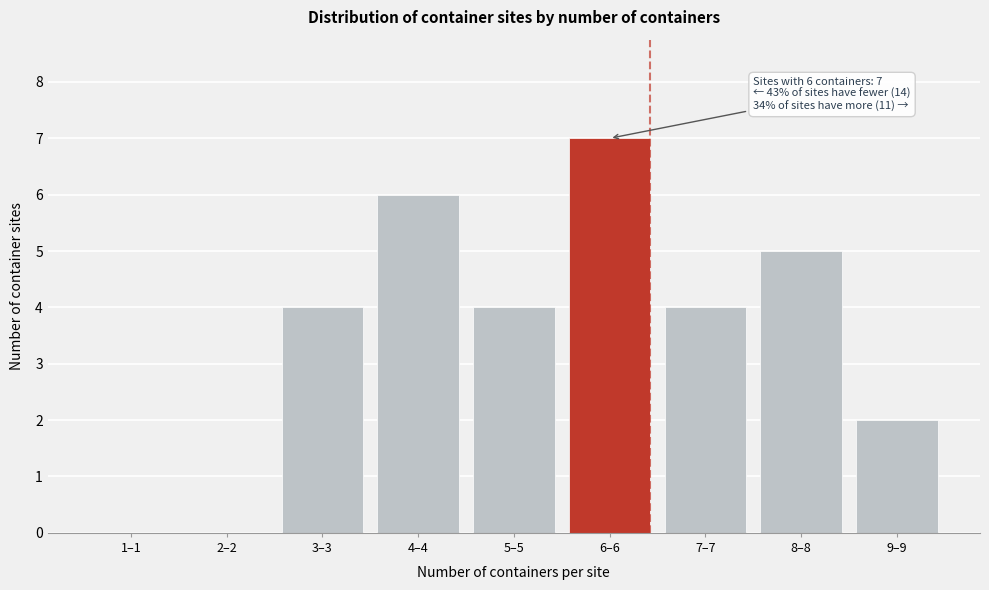

What is the greatest value displayed?

7